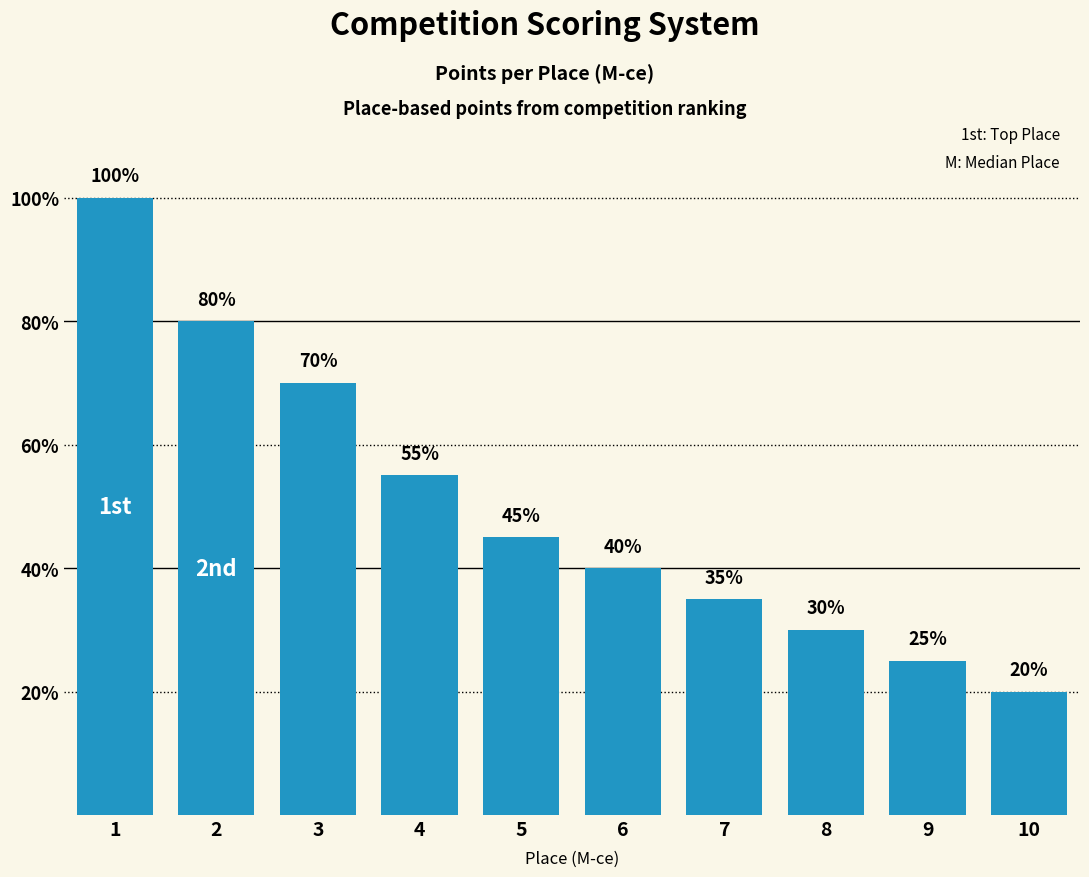

What is the minimum value shown in the chart?

20